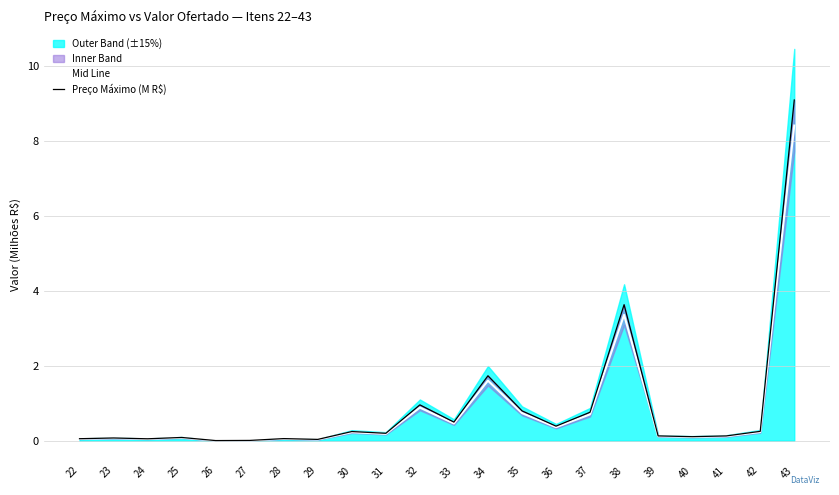

What is the sum of the Preço Máximo (M R$) values at 42 and 35?

1.0